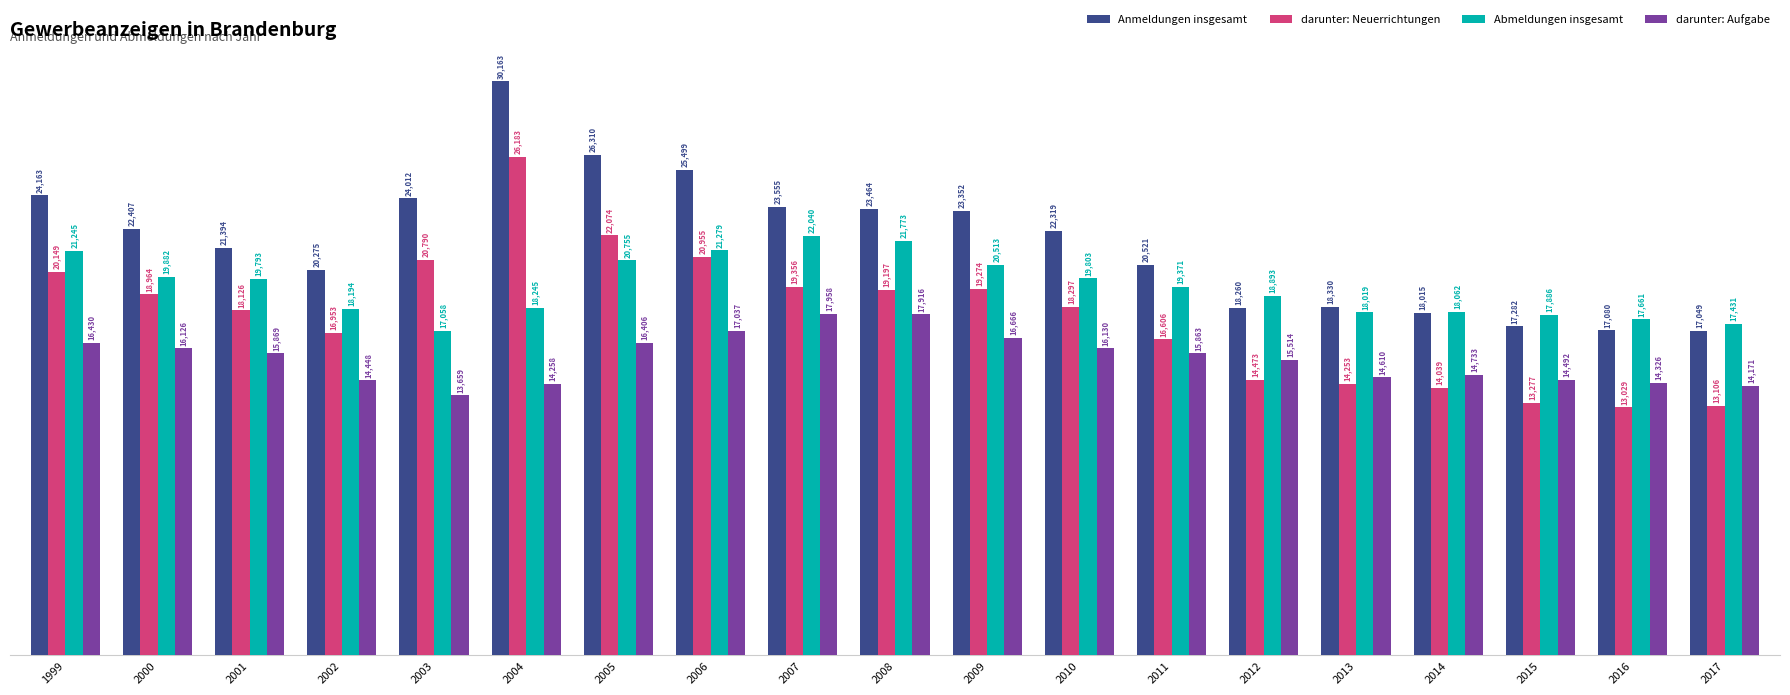

Where does the Anmeldungen insgesamt series first go above 22319?

1999